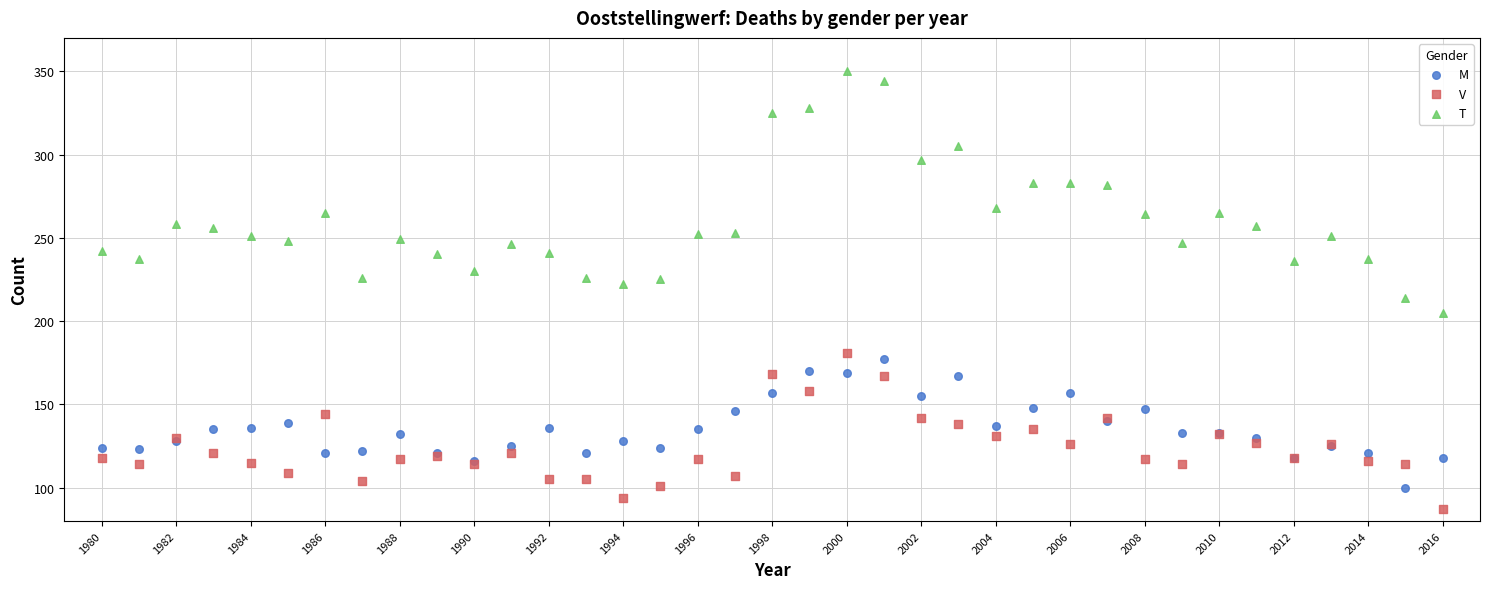

What is the X range (max minus min) for the scatter plot?

36